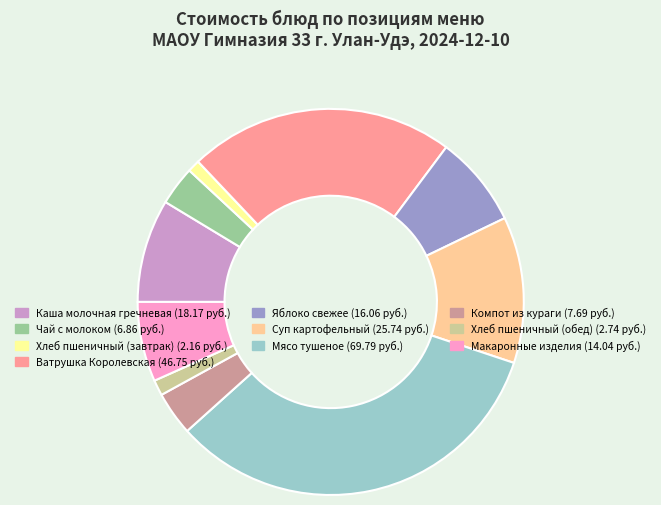

Does Суп картофельный account for over 50% of the chart?

No